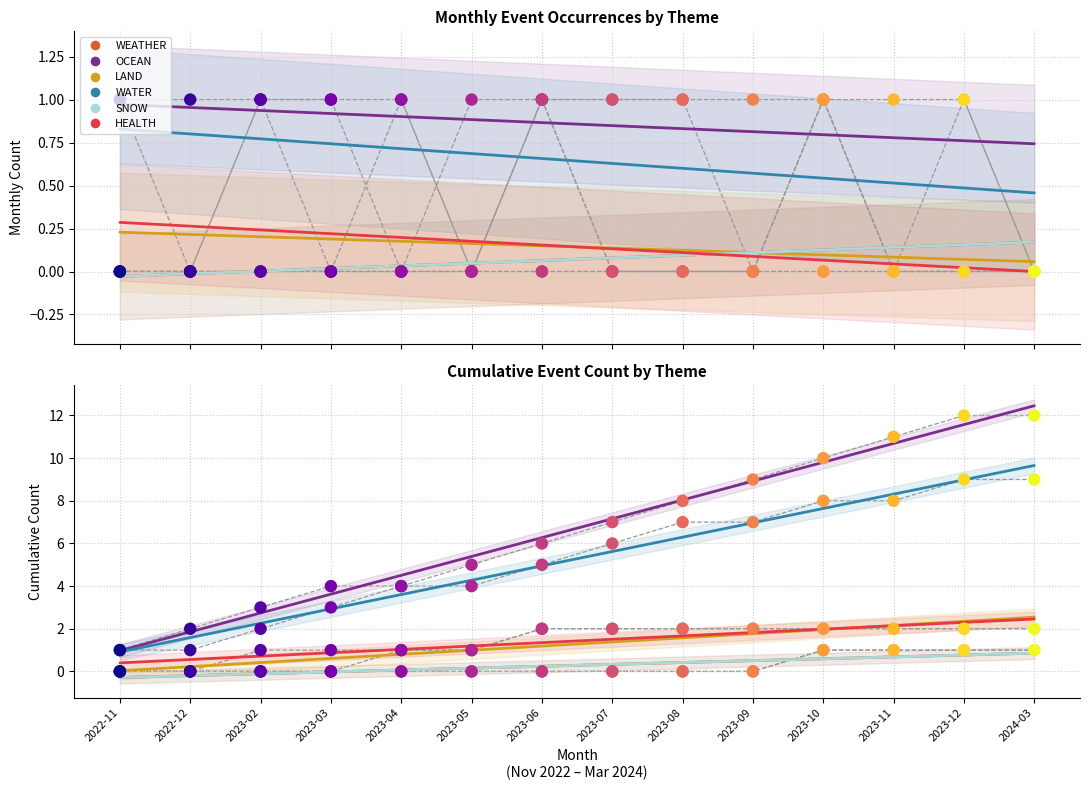

Which series contains the lowest Y value?

WEATHER